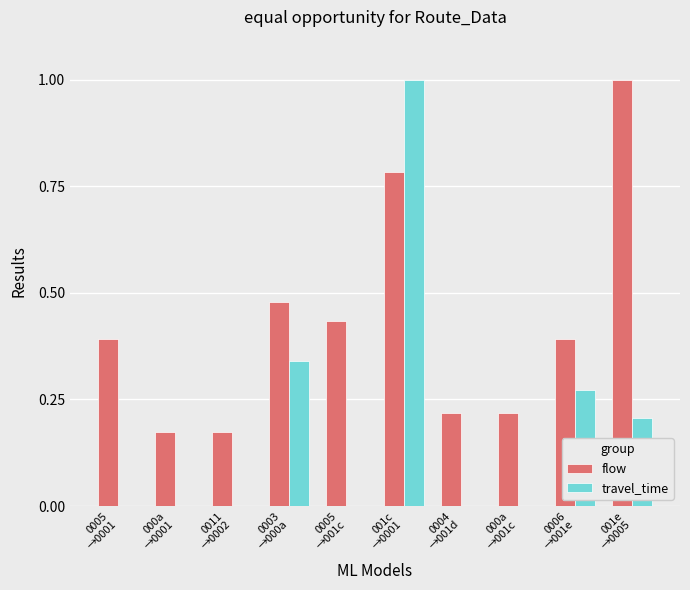

What is the sum of all travel_time values?

1.8